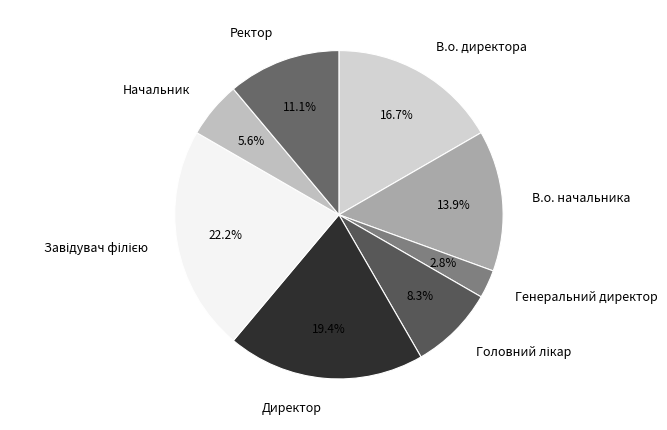

To the nearest percent, what percentage of the pie is Ректор?

11%